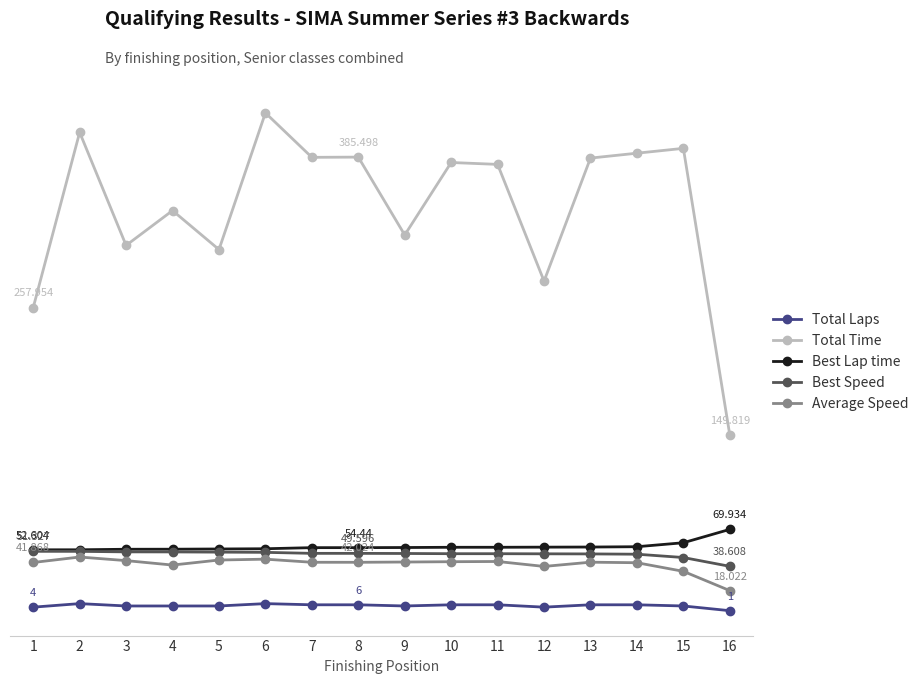

Rank the series at 13 from lowest to highest value.

Total Laps, Average Speed, Best Speed, Best Lap time, Total Time